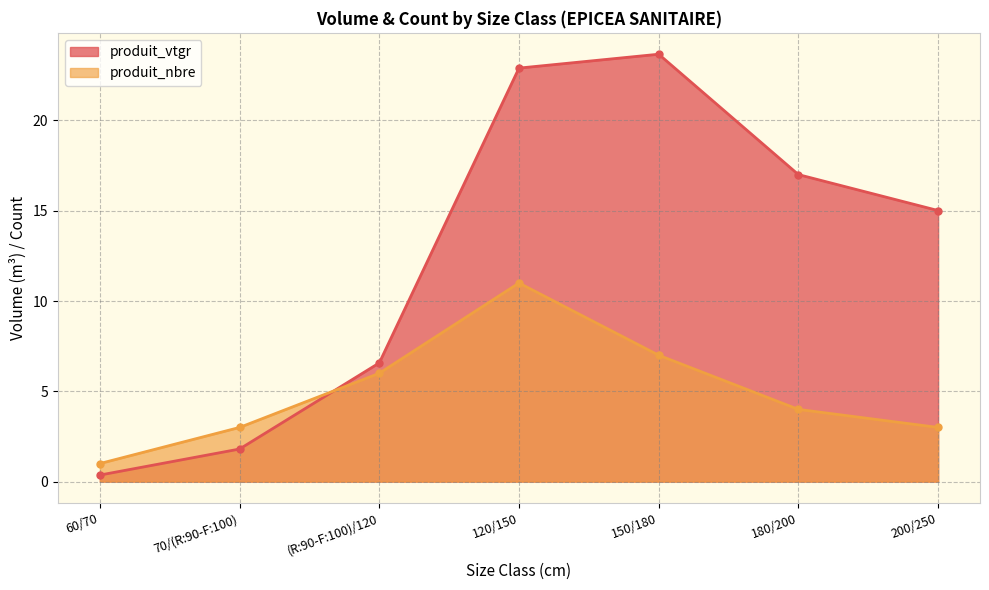

What value does the produit_vtgr series have at (R:90-F:100)/120?

6.6